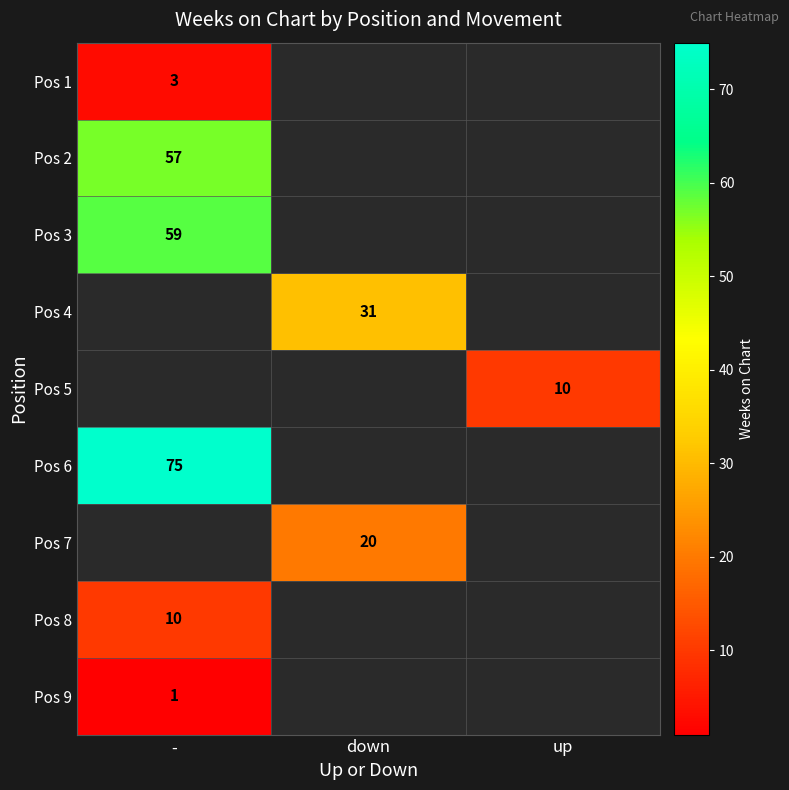

The Pos 9 series shows 2 at -. True or false?

False